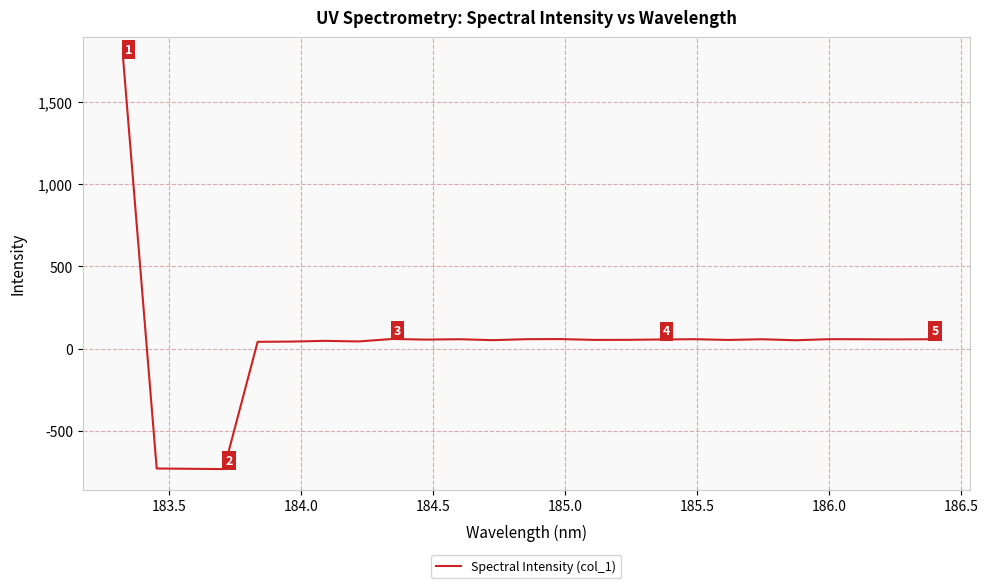

How many categories are shown in the chart?

25